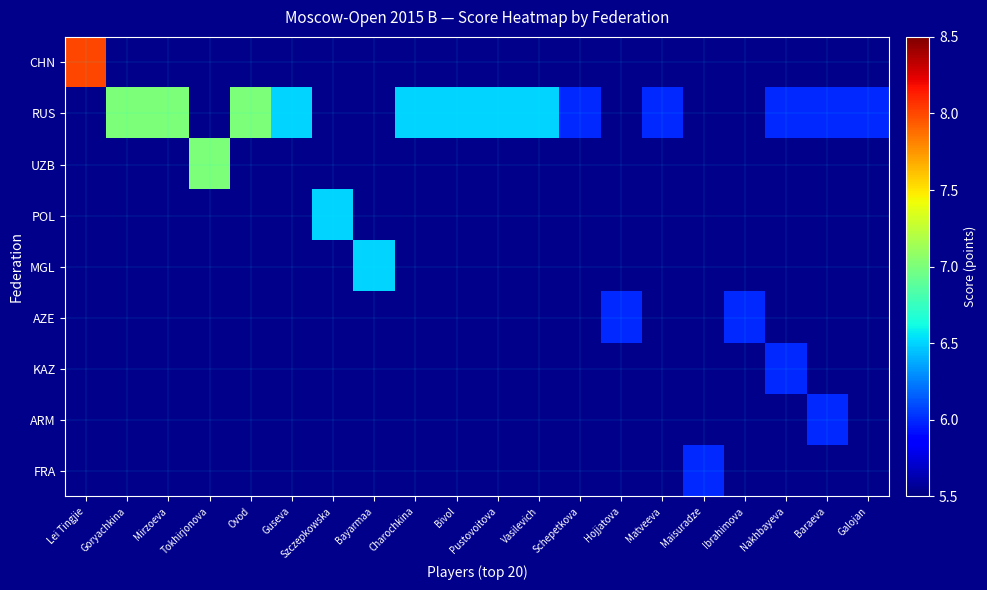

At which category does the chart reach its minimum across all series?

Goryachkina